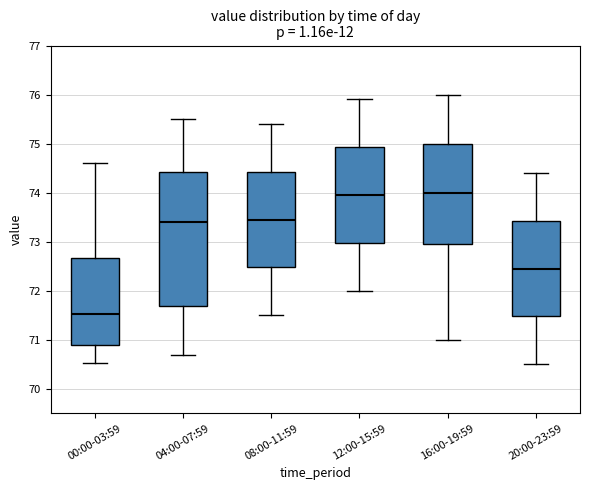

Reading left to right, read every box against the y-axis: the position of its median line, the range the box covers, and the ends of its whiskers. The values are not printed on the chart, so give them approximately, as read against the axis.

00:00-03:59: median 71.5, box 70.9 to 72.7, whiskers 70.5 to 74.6
04:00-07:59: median 73.4, box 71.7 to 74.4, whiskers 70.7 to 75.5
08:00-11:59: median 73.5, box 72.5 to 74.4, whiskers 71.5 to 75.4
12:00-15:59: median 74.0, box 73.0 to 74.9, whiskers 72.0 to 75.9
16:00-19:59: median 74.0, box 73.0 to 75.0, whiskers 71.0 to 76.0
20:00-23:59: median 72.5, box 71.5 to 73.4, whiskers 70.5 to 74.4